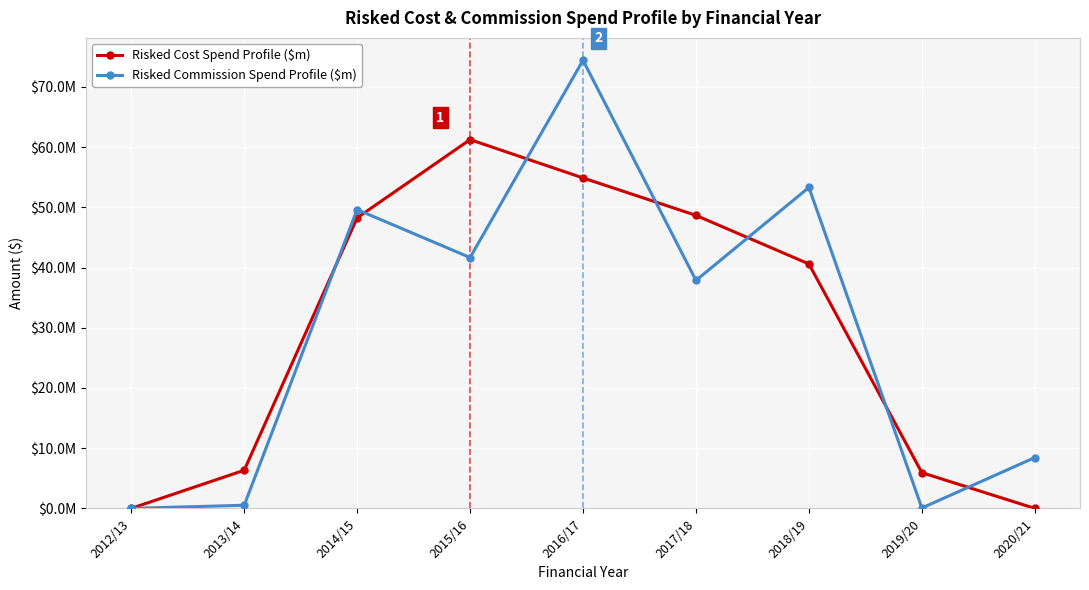

Which series ends up on top after the final intersection of Risked Cost Spend Profile ($m) and Risked Commission Spend Profile ($m)?

Risked Commission Spend Profile ($m)